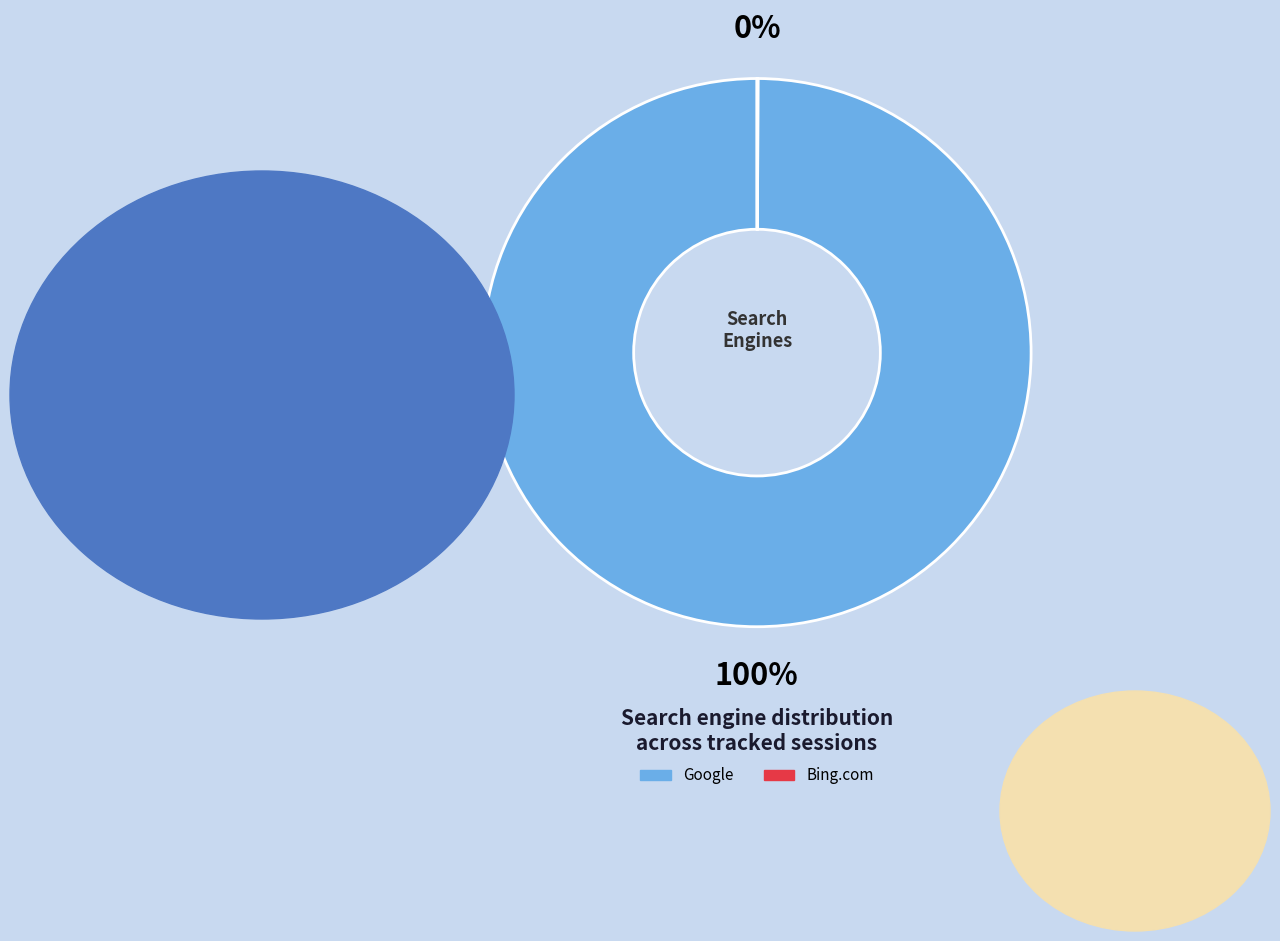

To the nearest percent, what is the average slice percentage?

50%